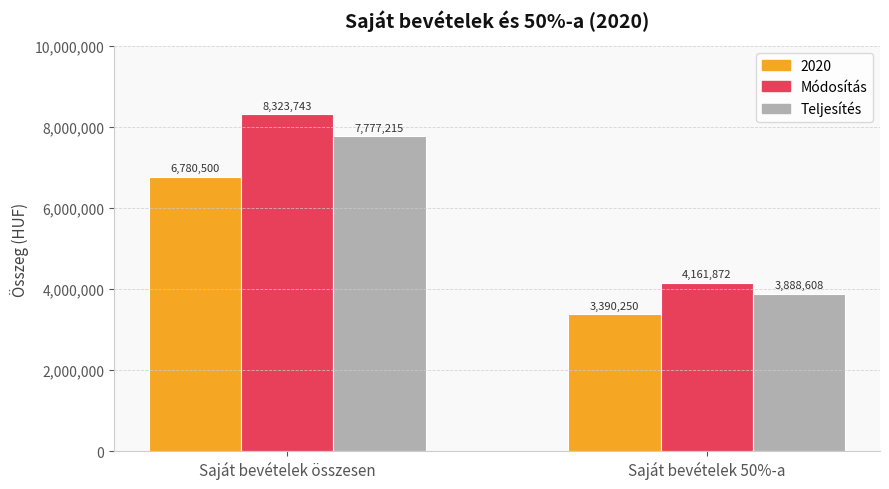

What is the label of the 1st bar from the left?

Saját bevételek összesen